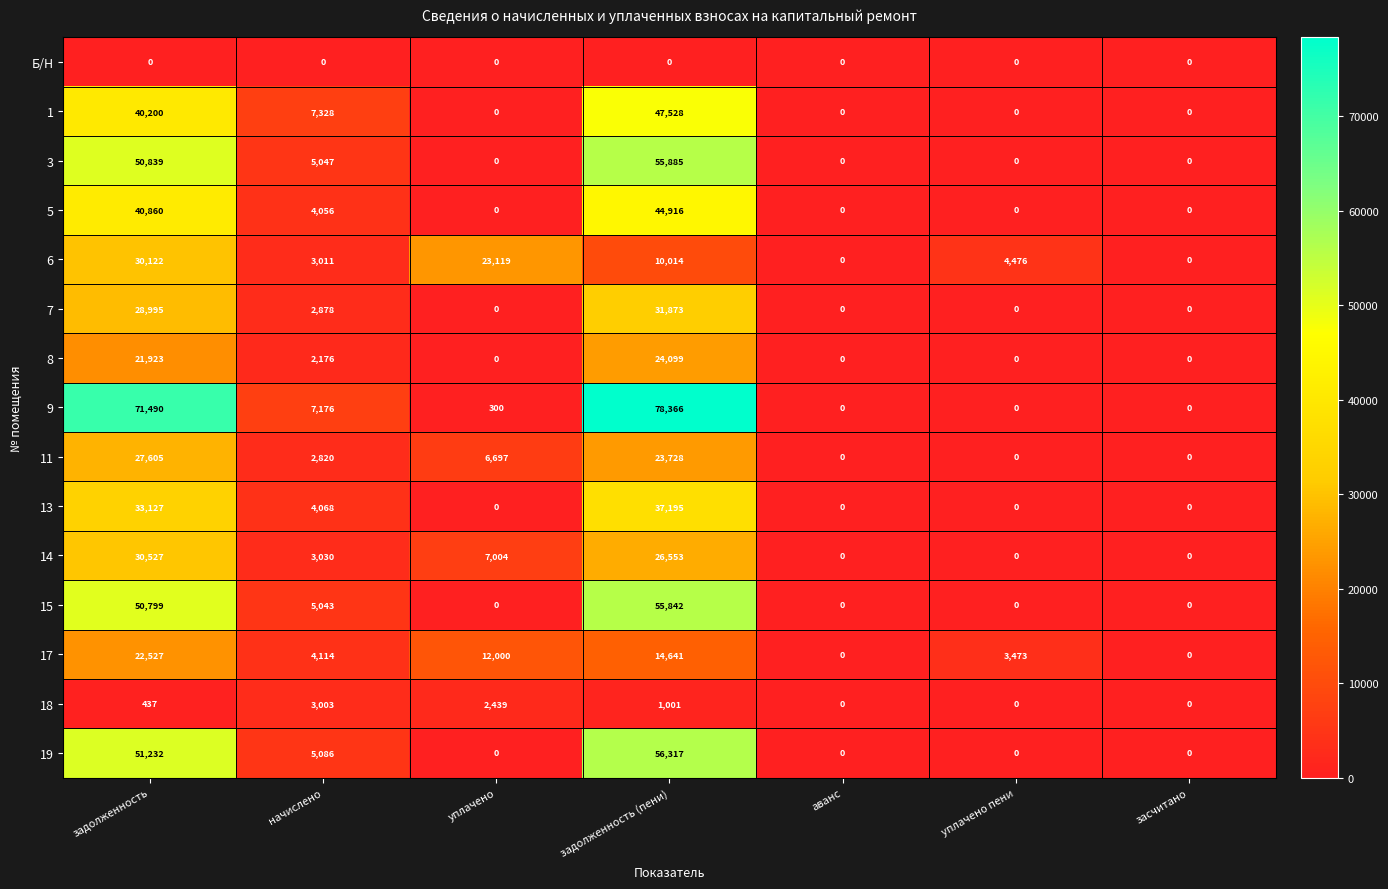

What is the maximum value shown in the chart?

78366